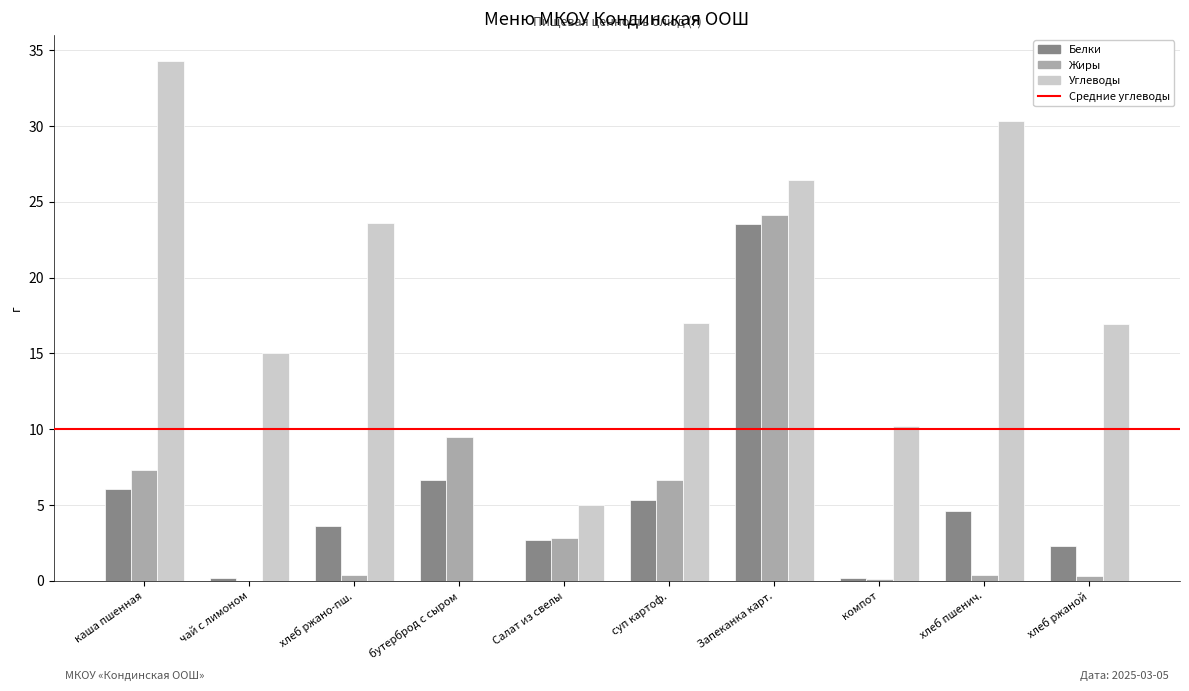

What is the sum of all Углеводы values?

178.8